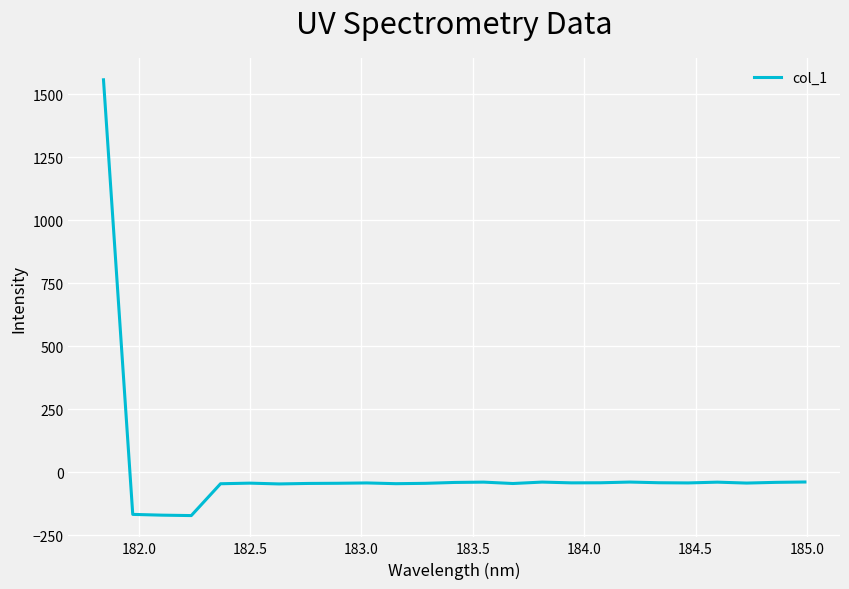

What is the smallest value displayed?

-171.7